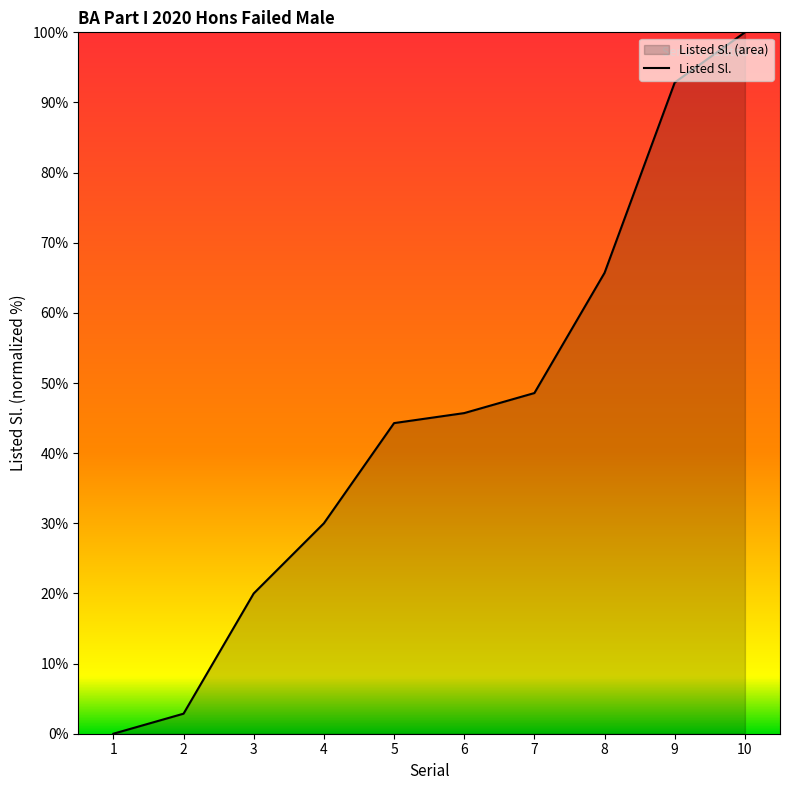

True or false: there are more than 1 points higher than both neighbors.

False